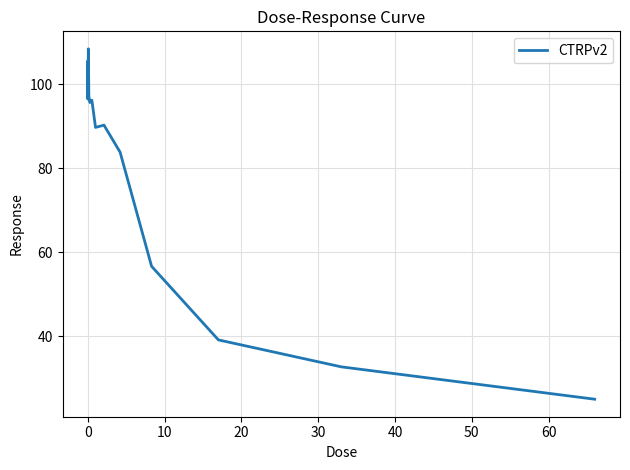

What is the maximum value shown in the chart?

108.4